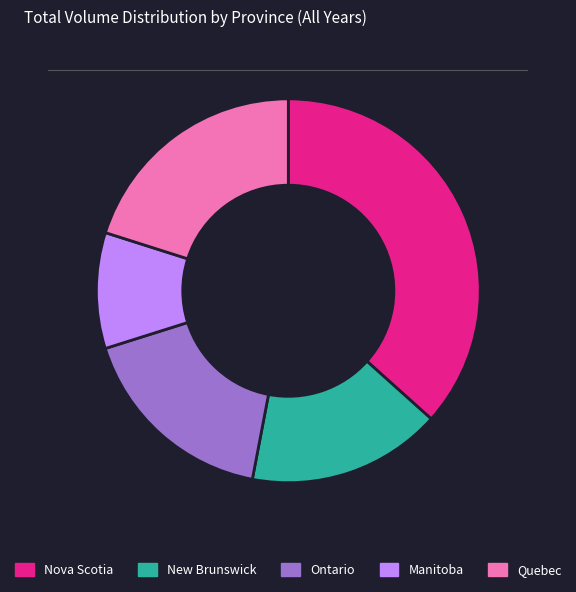

What is the ratio of the value at Quebec to the value at Ontario?

1.2